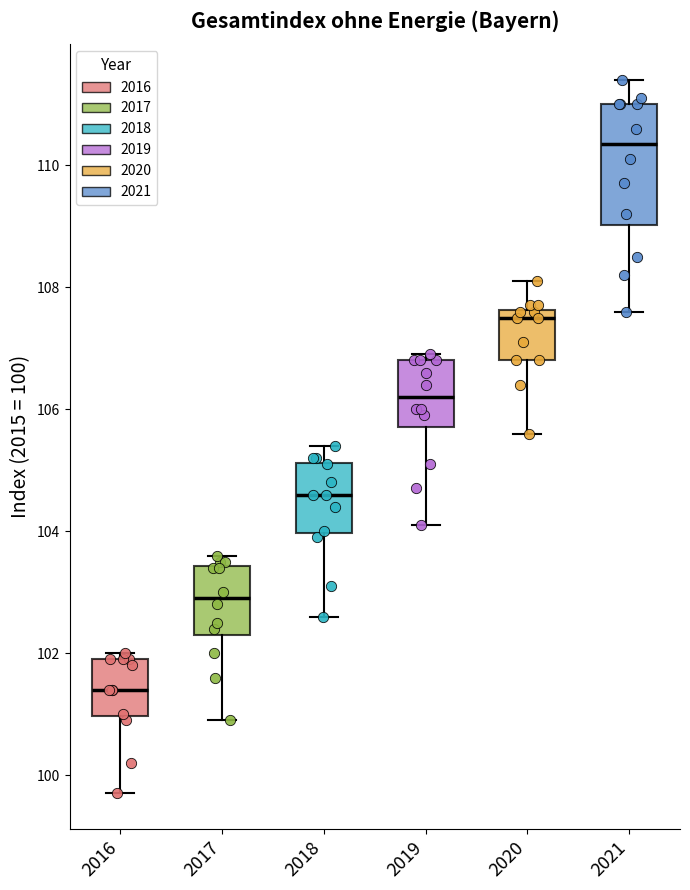

Reading left to right, transcribe this box plot: for each box, give where its median line is, the range the box spans, and where its two whiskers end, as read against the y-axis. The values are not printed on the chart, so give them approximately, as read against the axis.

2016: median 101.4, box 101.0 to 102.0, whiskers 99.8 to 102.0 (just above the box's upper edge)
2017: median 103.0, box 102.4 to 103.4, whiskers 101.0 to 103.6
2018: median 104.6, box 104.0 to 105.2, whiskers 102.6 to 105.4
2019: median 106.2, box 105.8 to 106.8, whiskers 104.2 to 107.0
2020: median 107.6 (just below the box's upper edge), box 106.8 to 107.6, whiskers 105.6 to 108.2
2021: median 110.4, box 109.0 to 111.0, whiskers 107.6 to 111.4